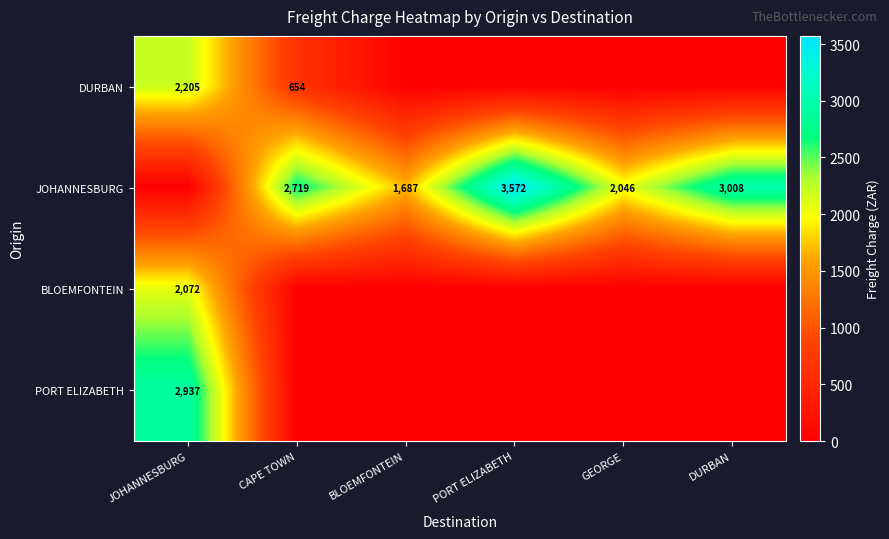

True or false: JOHANNESBURG has a value of 5826 at PORT ELIZABETH.

False